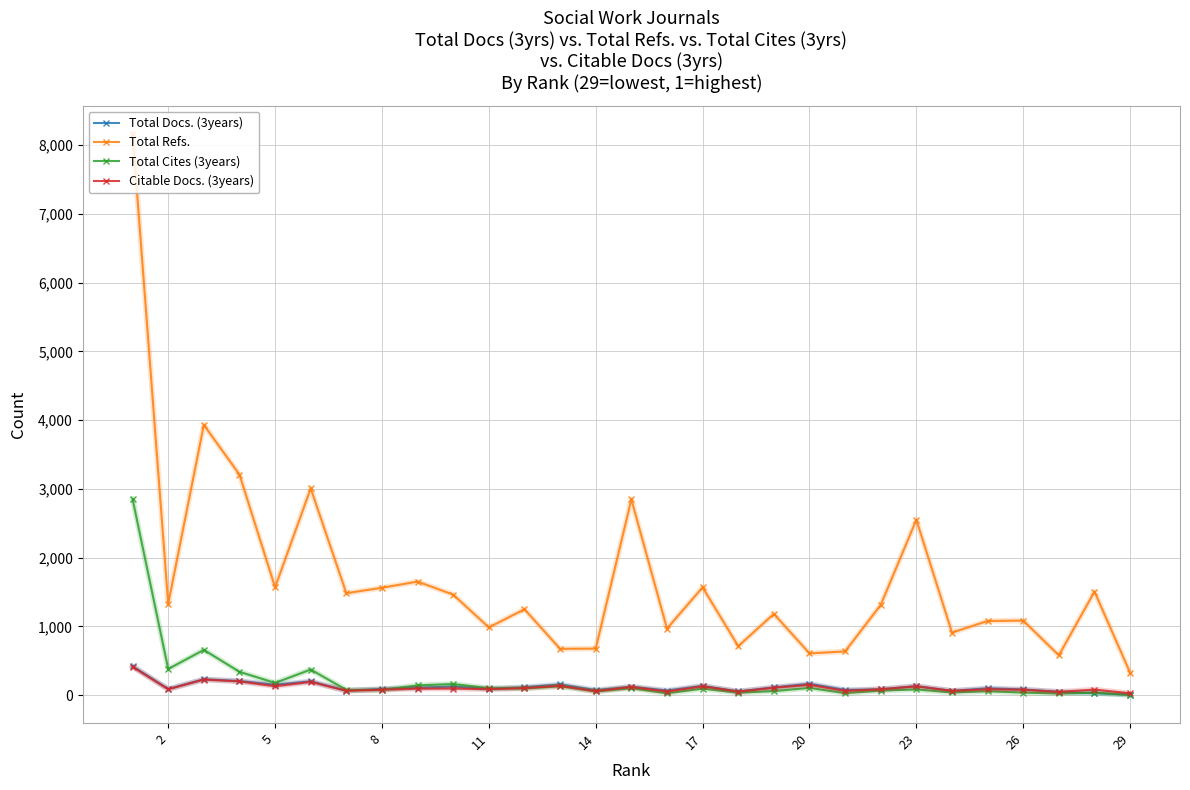

What are all the series names shown in the legend?

Total Docs. (3years), Total Refs., Total Cites (3years), Citable Docs. (3years)